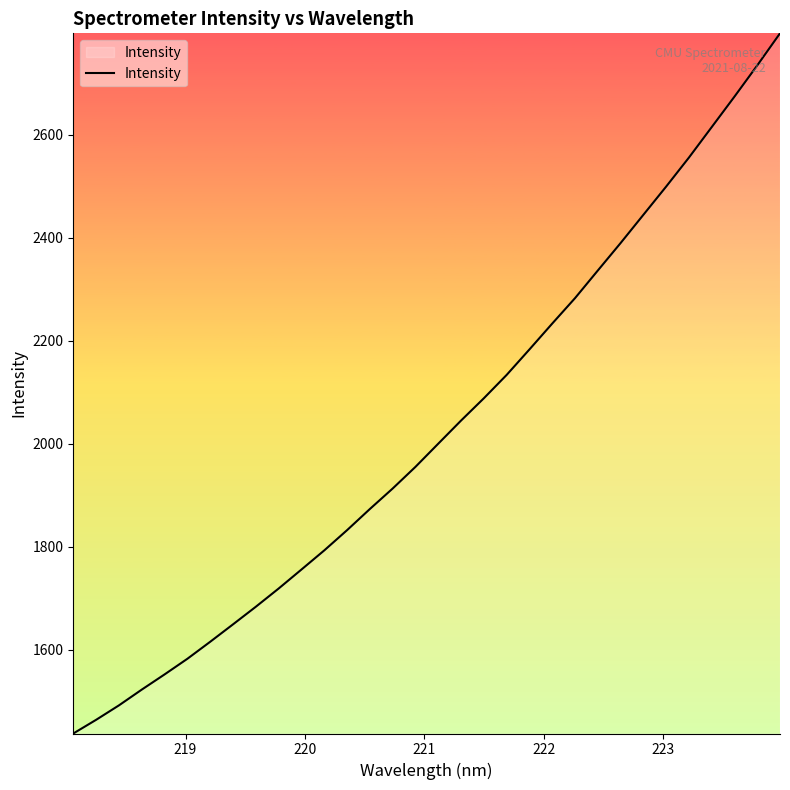

What is the maximum value shown in the chart?

2796.7